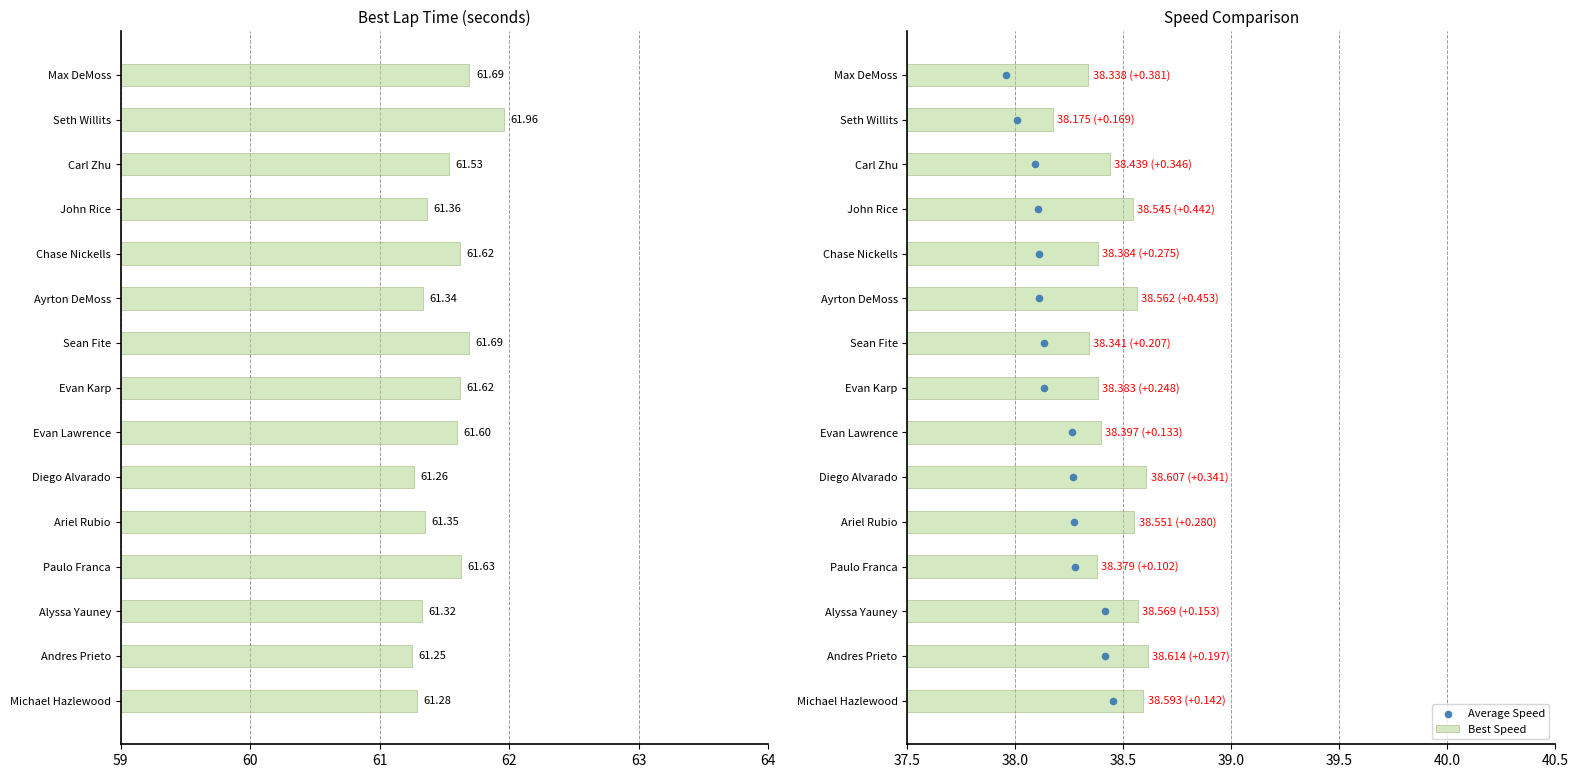

The value of Best Speed at Evan Karp is 38.4. True or false?

True